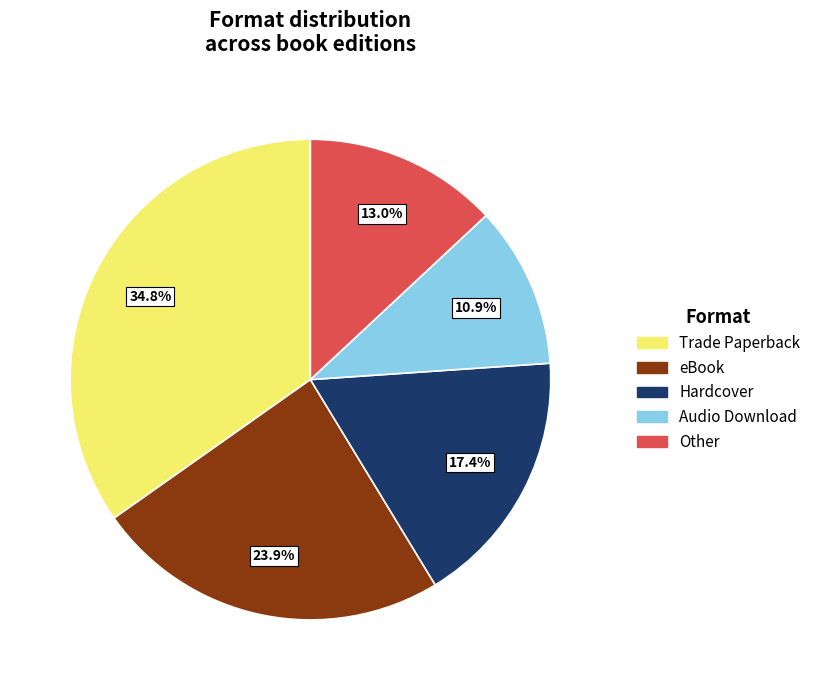

To the nearest percent, what portion does Trade Paperback represent?

35%